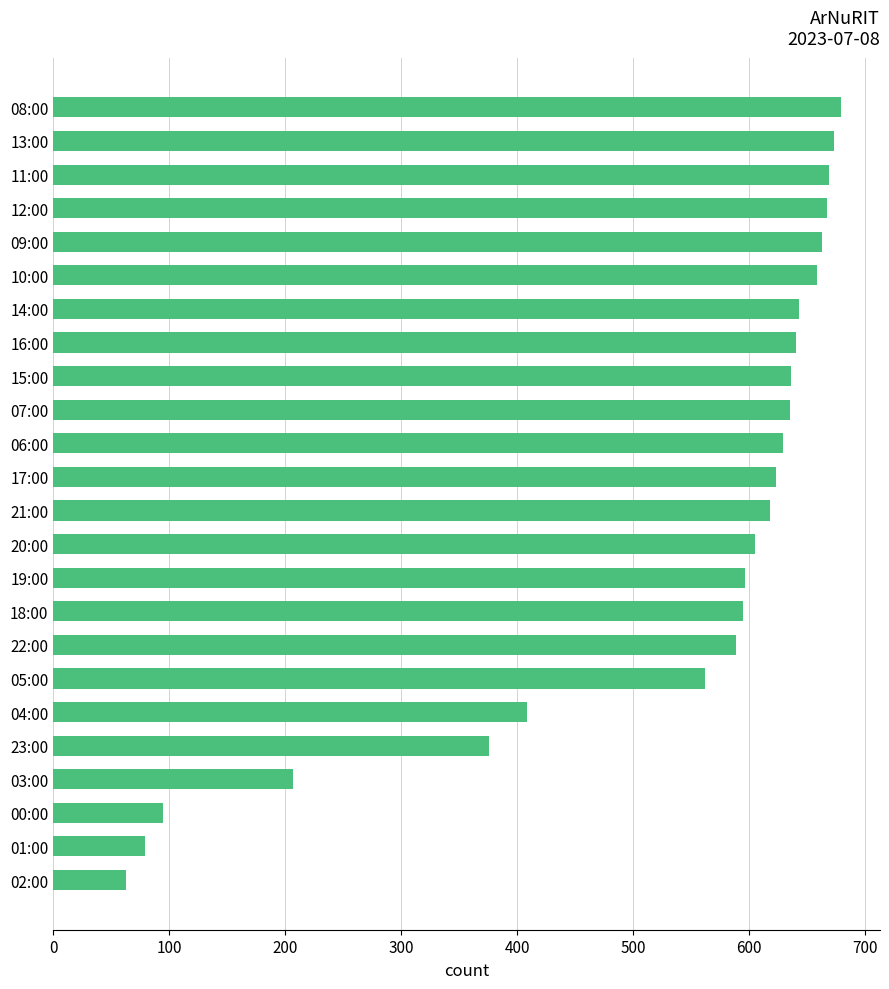

What is the label of the 5th bar from the bottom?

23:00